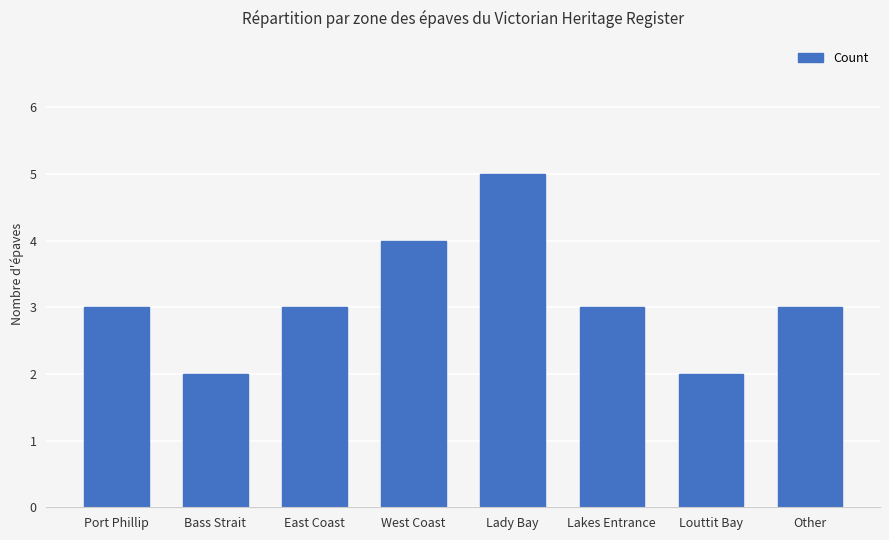

Is it true that the value at Louttit Bay is 3?

False